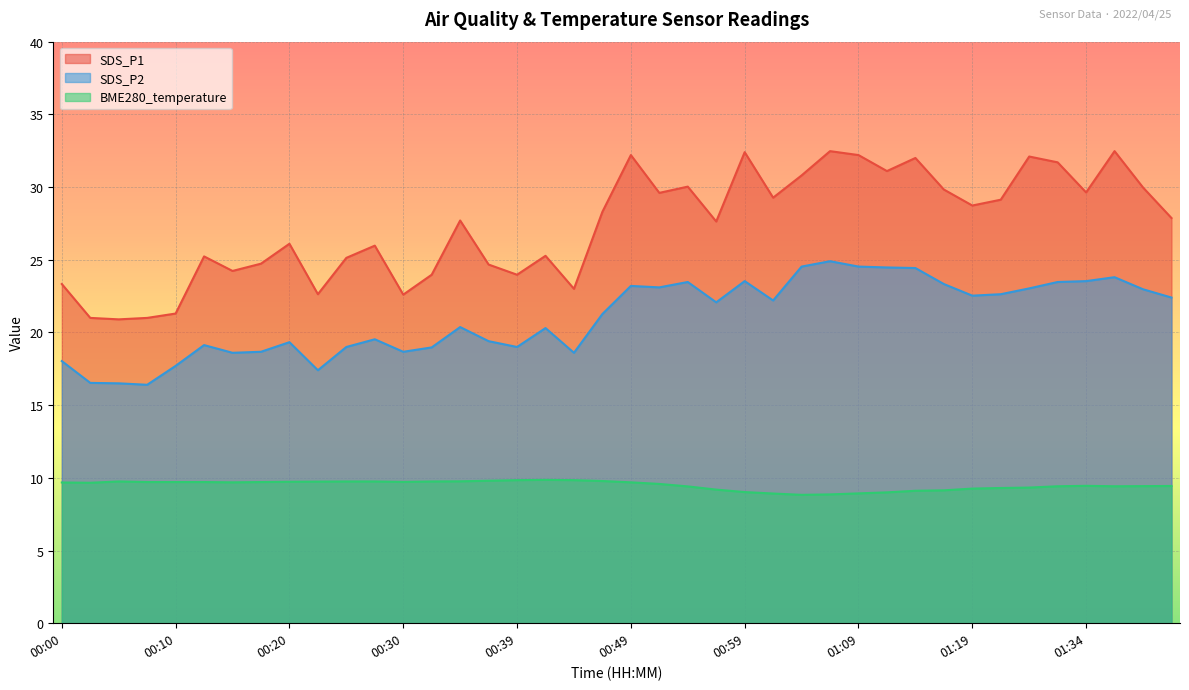

What position from the left is 00:42?

18